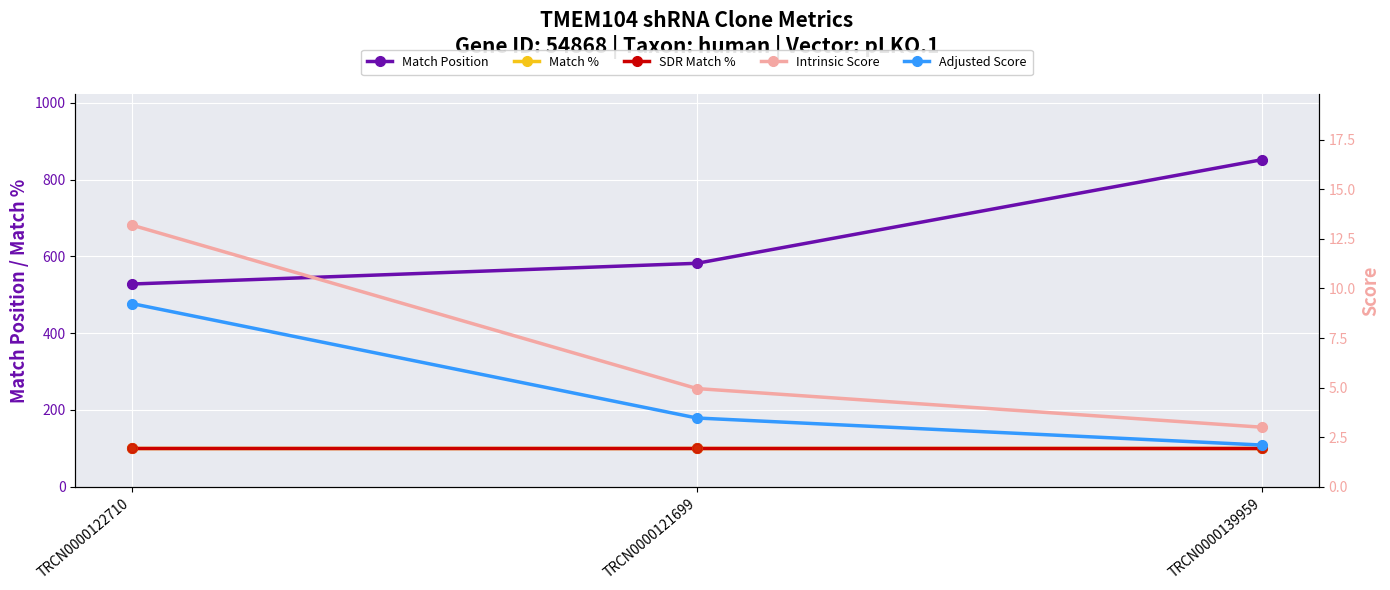

Which series contains the highest Y value?

Match Position